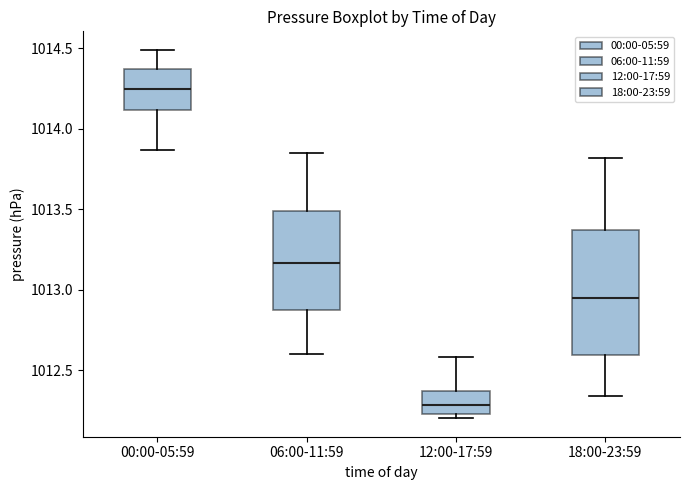

Reading left to right, transcribe this box plot: for each box, give where its median line is, the range the box spans, and where its two whiskers end, as read against the y-axis. The values are not printed on the chart, so give them approximately, as read against the axis.

00:00-05:59: median 1014.25, box 1014.10 to 1014.35, whiskers 1013.85 to 1014.50
06:00-11:59: median 1013.15, box 1012.85 to 1013.50, whiskers 1012.60 to 1013.85
12:00-17:59: median 1012.30, box 1012.25 to 1012.35, whiskers 1012.20 to 1012.60
18:00-23:59: median 1012.95, box 1012.60 to 1013.35, whiskers 1012.35 to 1013.80